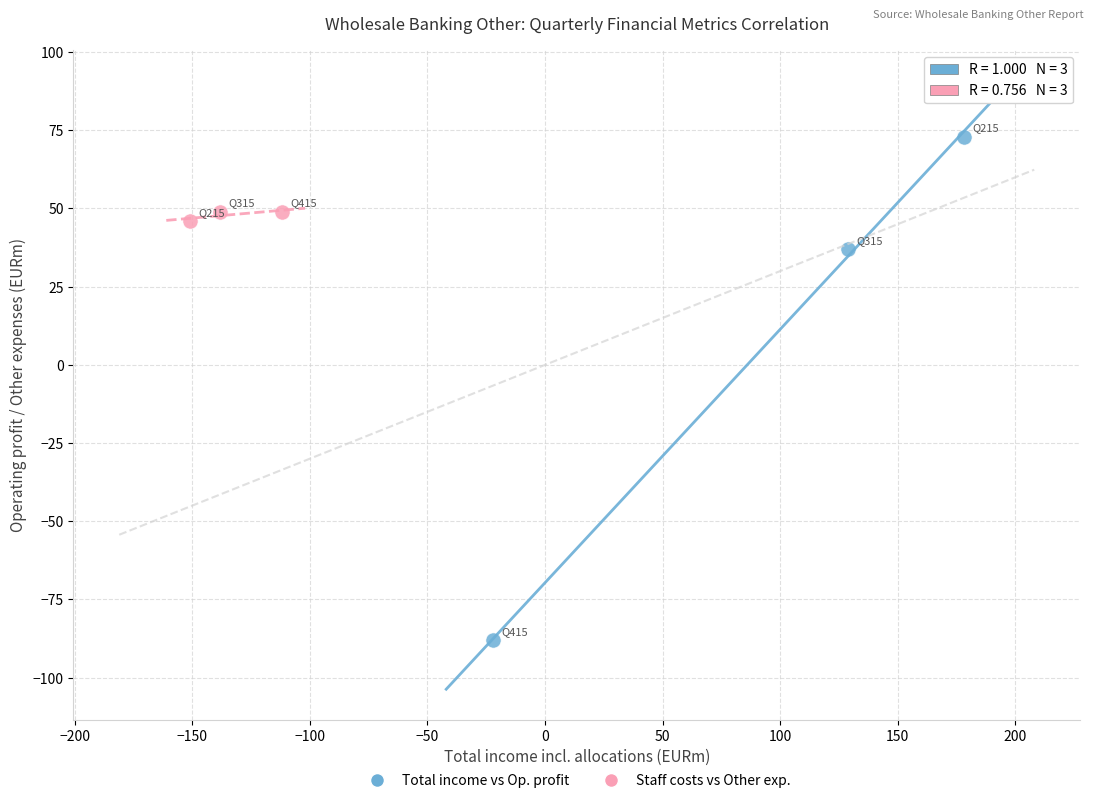

Which series reaches the minimum Y coordinate?

Total income vs Op. profit